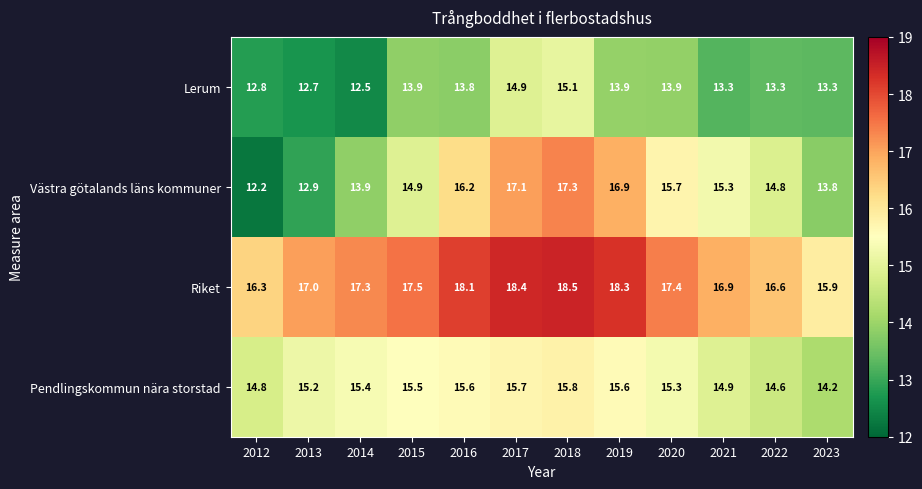

What is the smallest value displayed?

12.2